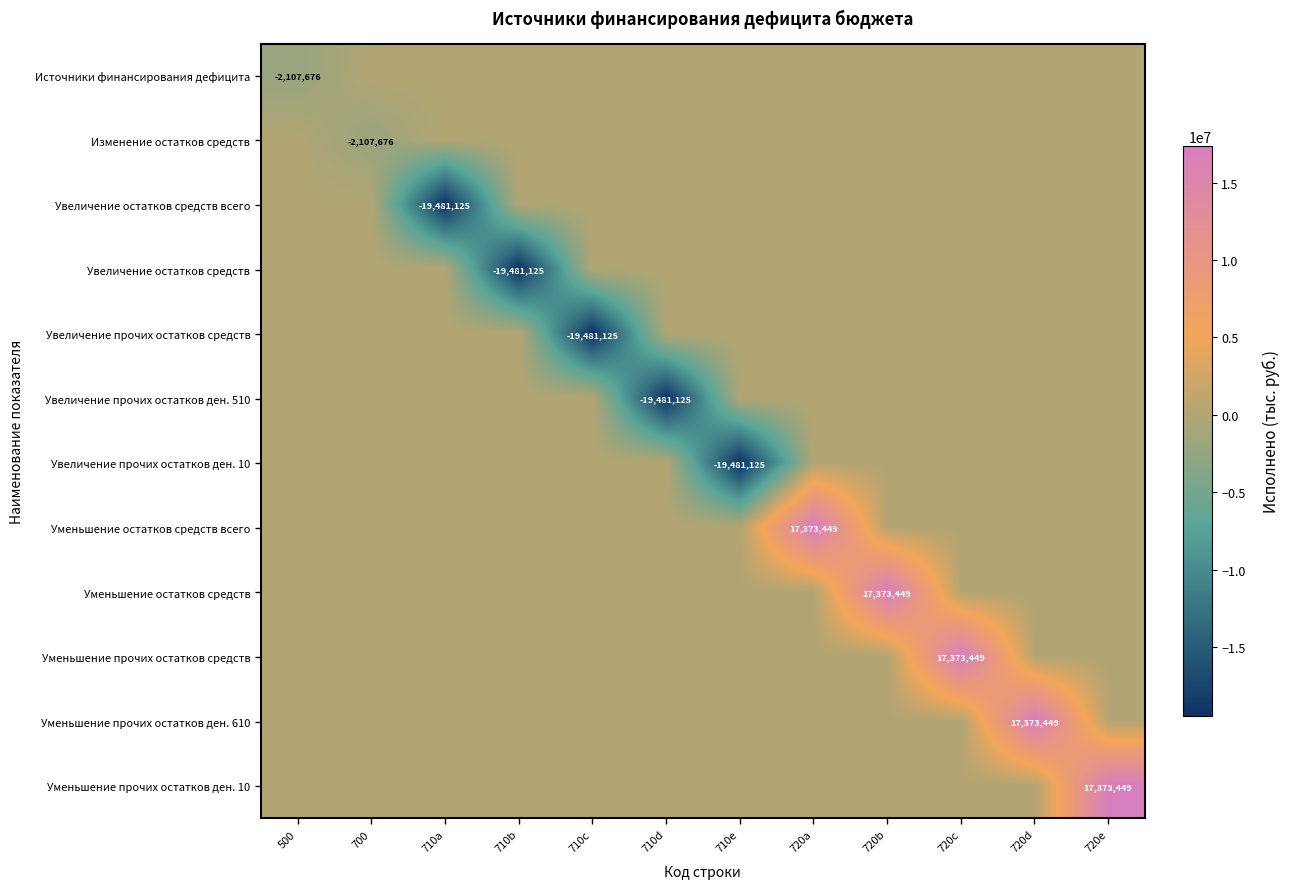

How many negative values does the Изменение остатков средств series have?

1